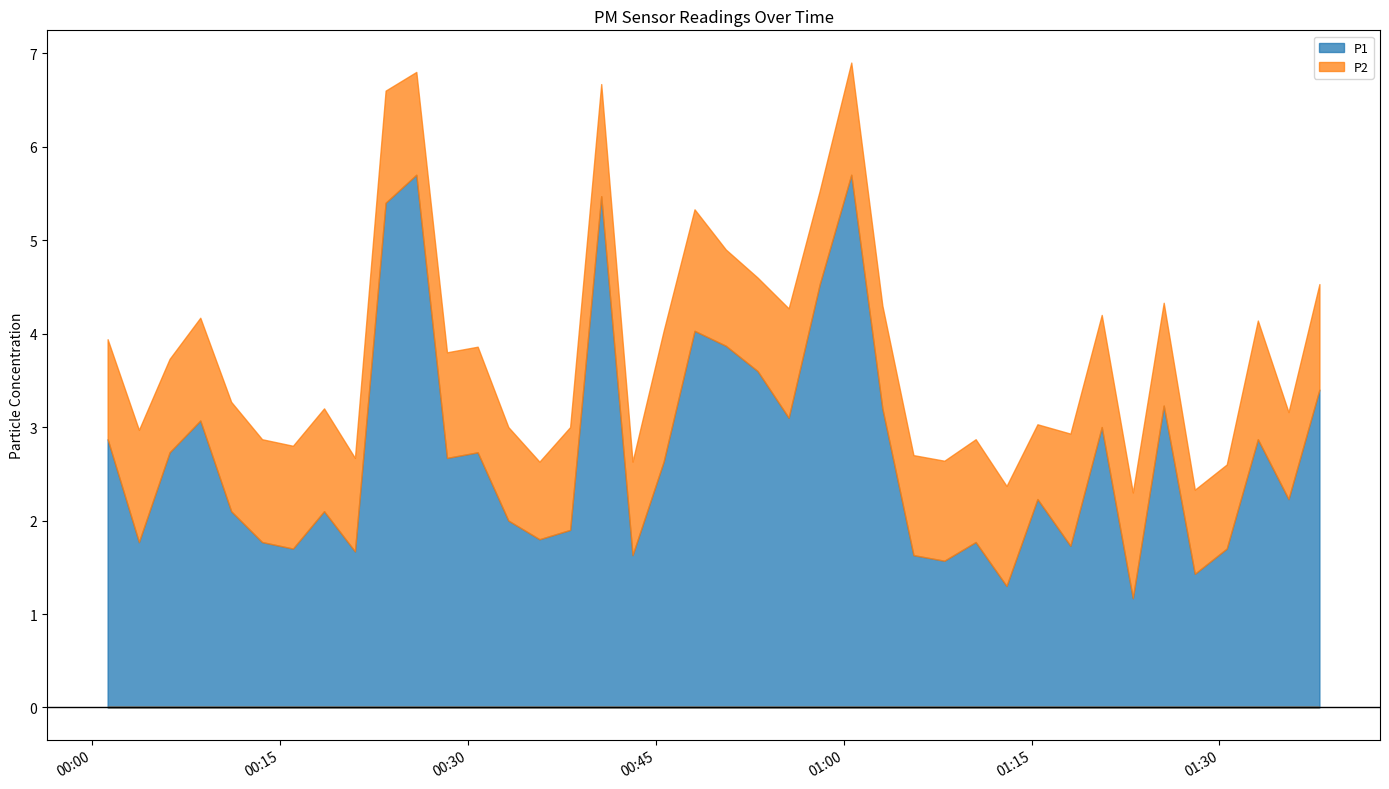

Is it true that P2 equals 1.1 at 2022-08-21T01:10:32?

True